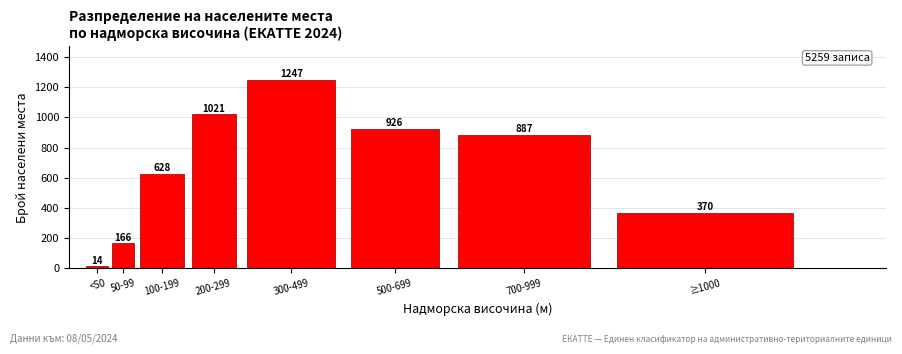

Reading left to right, extract all data points from this chart.

<50=14	50-99=166	100-199=628	200-299=1021	300-499=1247	500-699=926	700-999=887	≥1000=370